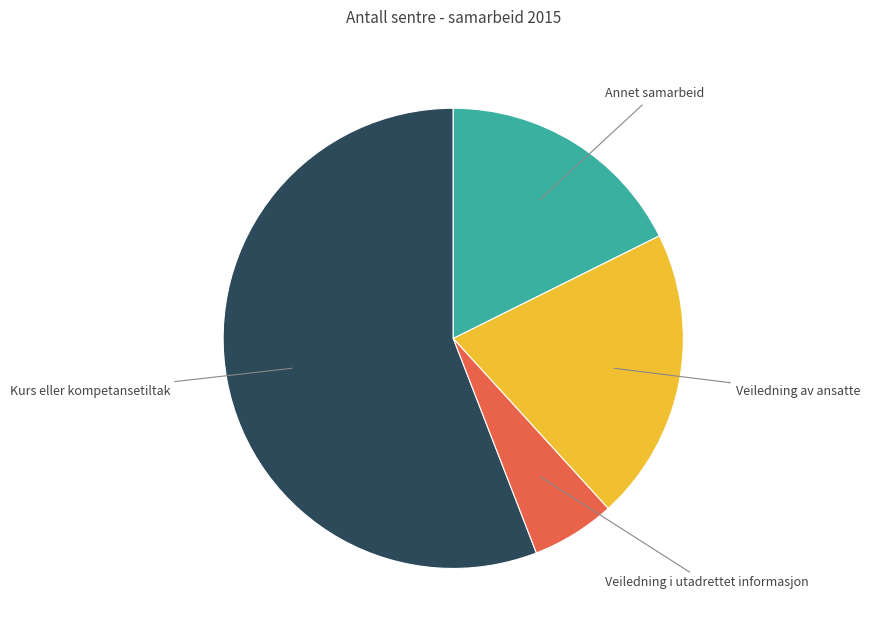

Does any single category account for the majority?

Yes